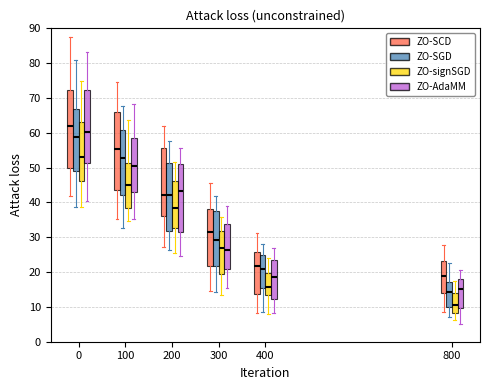

Reading left to right, transcribe this box plot: for each box, give where its median line is, the range the box spans, and where its two whiskers end, as read against the y-axis. The values are not printed on the chart, so give them approximately, as read against the axis.

0 (ZO-SCD): median 62, box 50 to 72, whiskers 42 to 88
0 (ZO-SGD): median 59, box 49 to 67, whiskers 39 to 81
0 (ZO-signSGD): median 53, box 46 to 63, whiskers 39 to 75
0 (ZO-AdaMM): median 60, box 51 to 72, whiskers 40 to 83
100 (ZO-SCD): median 55, box 44 to 66, whiskers 35 to 74
100 (ZO-SGD): median 53, box 42 to 61, whiskers 33 to 68
100 (ZO-signSGD): median 45, box 38 to 51, whiskers 35 to 64
100 (ZO-AdaMM): median 51, box 43 to 59, whiskers 35 to 68
200 (ZO-SCD): median 42, box 36 to 55, whiskers 27 to 62
200 (ZO-SGD): median 42, box 32 to 51, whiskers 26 to 58
200 (ZO-signSGD): median 38, box 33 to 46, whiskers 25 to 52
200 (ZO-AdaMM): median 43, box 32 to 51, whiskers 25 to 56
300 (ZO-SCD): median 31, box 22 to 38, whiskers 15 to 46
300 (ZO-SGD): median 29, box 22 to 38, whiskers 14 to 42
300 (ZO-signSGD): median 27, box 19 to 32, whiskers 13 to 36
300 (ZO-AdaMM): median 26, box 21 to 34, whiskers 15 to 39
400 (ZO-SCD): median 22, box 14 to 26, whiskers 8 to 31
400 (ZO-SGD): median 21, box 16 to 25, whiskers 9 to 28
400 (ZO-signSGD): median 16, box 13 to 20, whiskers 8 to 24
400 (ZO-AdaMM): median 19, box 12 to 23, whiskers 8 to 27
800 (ZO-SCD): median 19, box 14 to 23, whiskers 9 to 28
800 (ZO-SGD): median 14, box 10 to 17, whiskers 7 to 23
800 (ZO-signSGD): median 11, box 8 to 14, whiskers 6 to 17
800 (ZO-AdaMM): median 15, box 10 to 18, whiskers 5 to 21